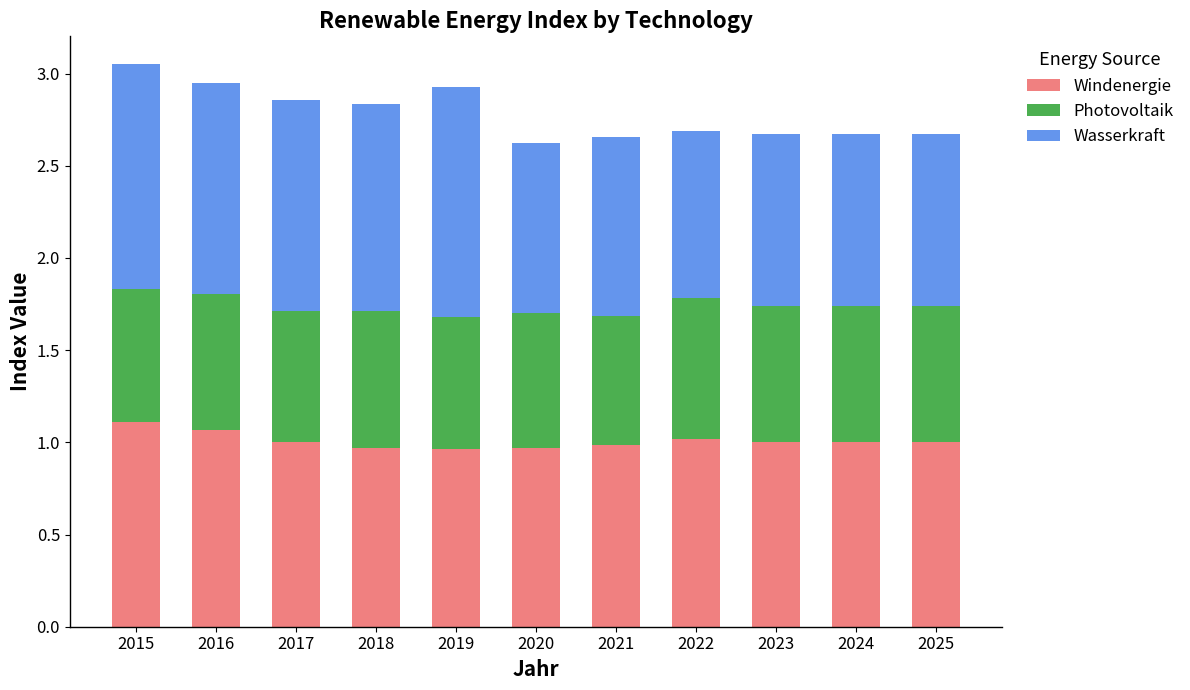

What is the sum of all Windenergie values?

11.1